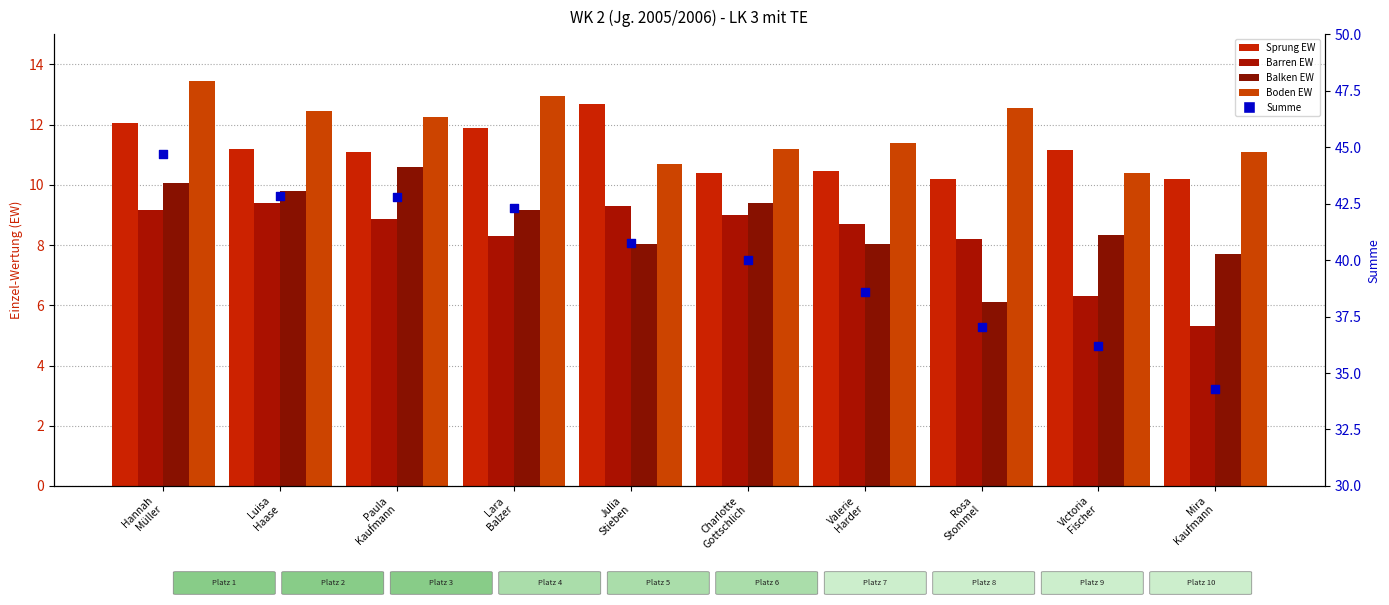

Is the value of Barren EW at Victoria
Fischer greater than the value of Balken EW at Paula
Kaufmann?

No